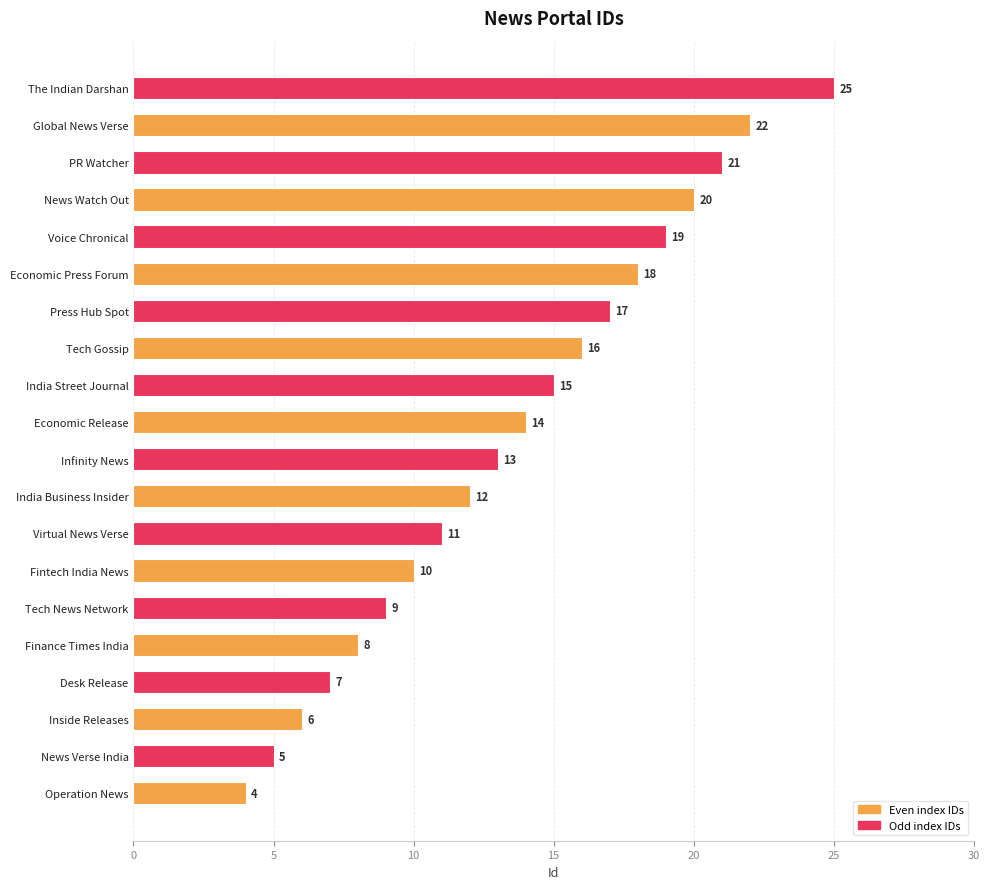

Reading top to bottom, transcribe all the data shown in this chart.

25	22	21	20	19	18	17	16	15	14	13	12	11	10	9	8	7	6	5	4